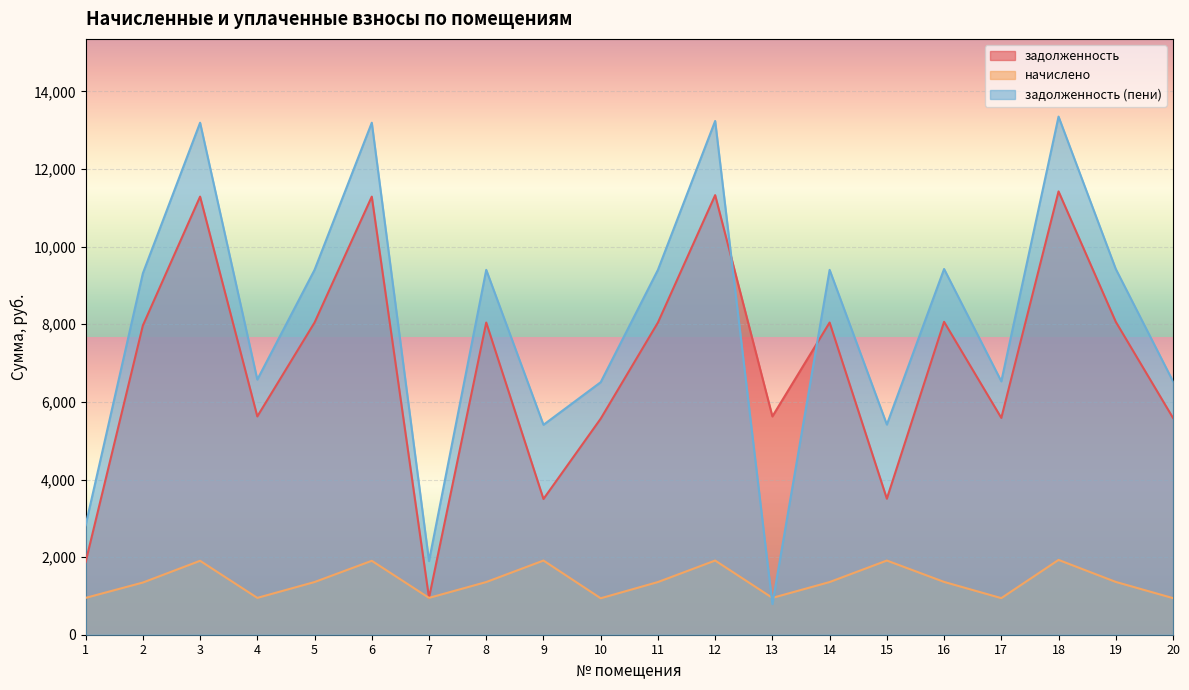

Does the chart display data point markers on the line(s)?

No